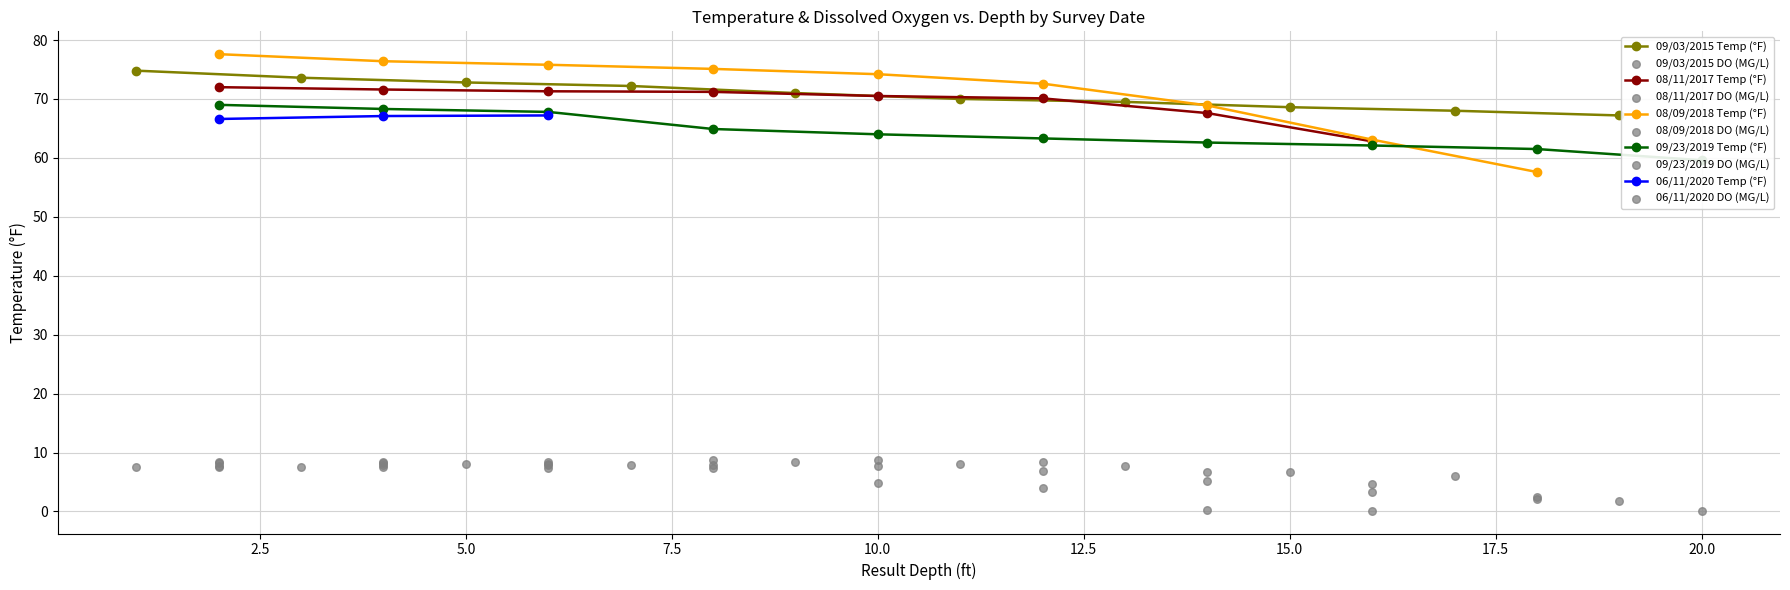

What is the minimum value for 09/03/2015 Temp (°F)?

67.2